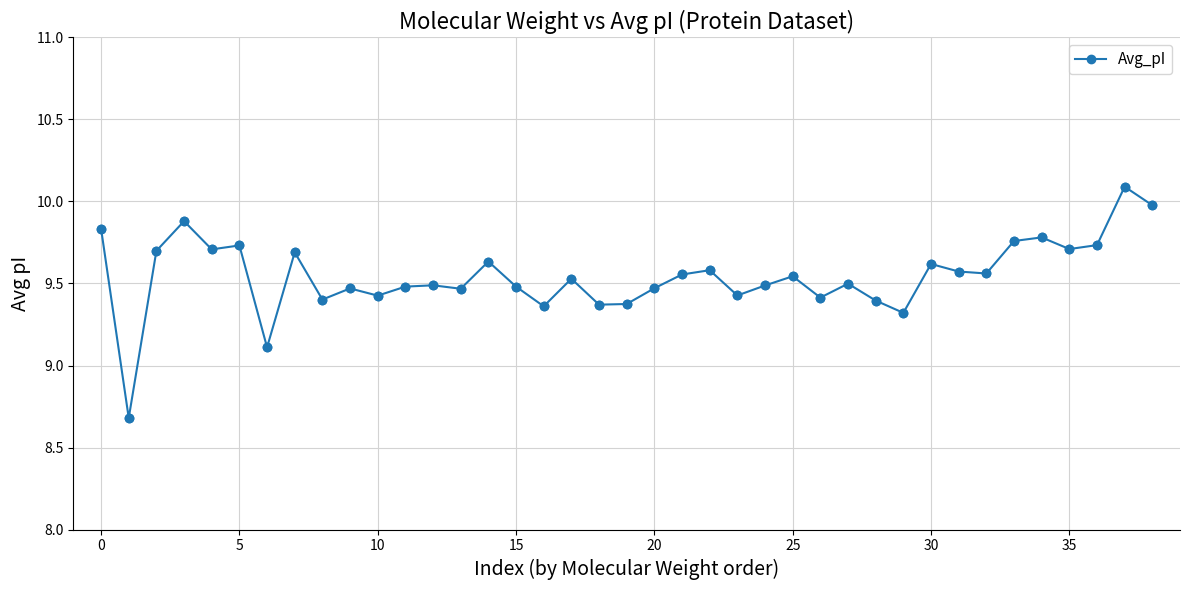

What is the difference between the maximum and minimum values?

1.4